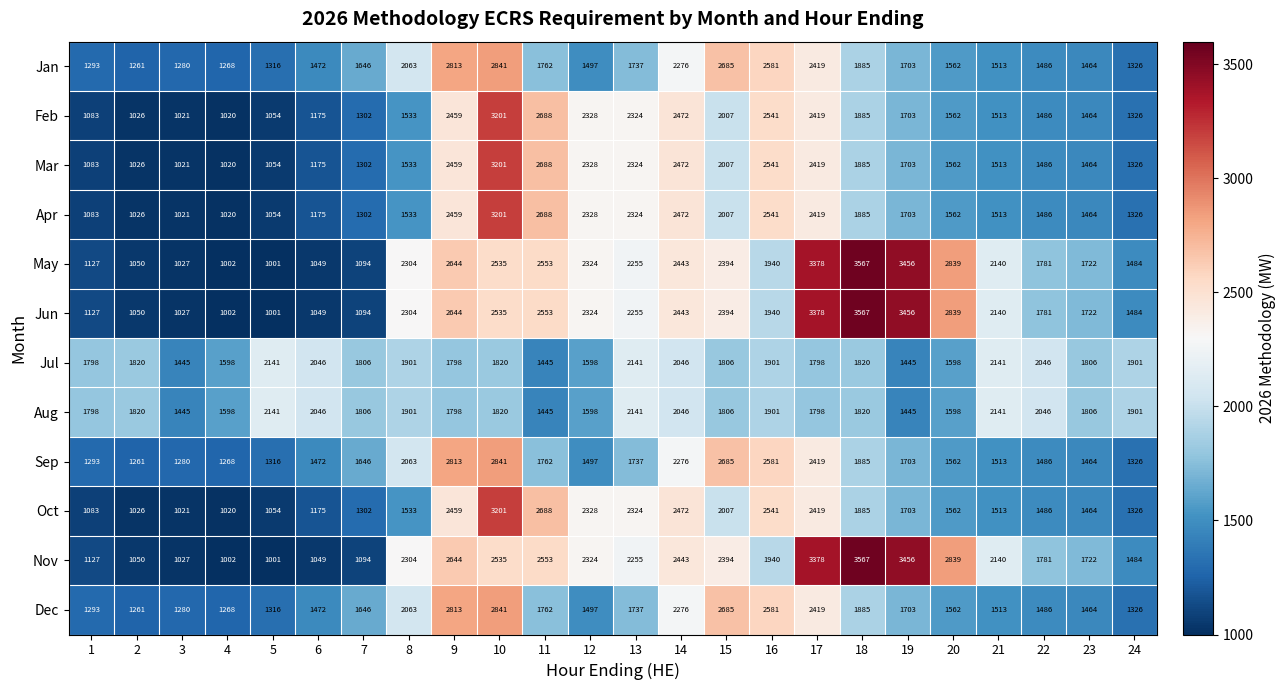

How many distinct data groups are displayed?

12